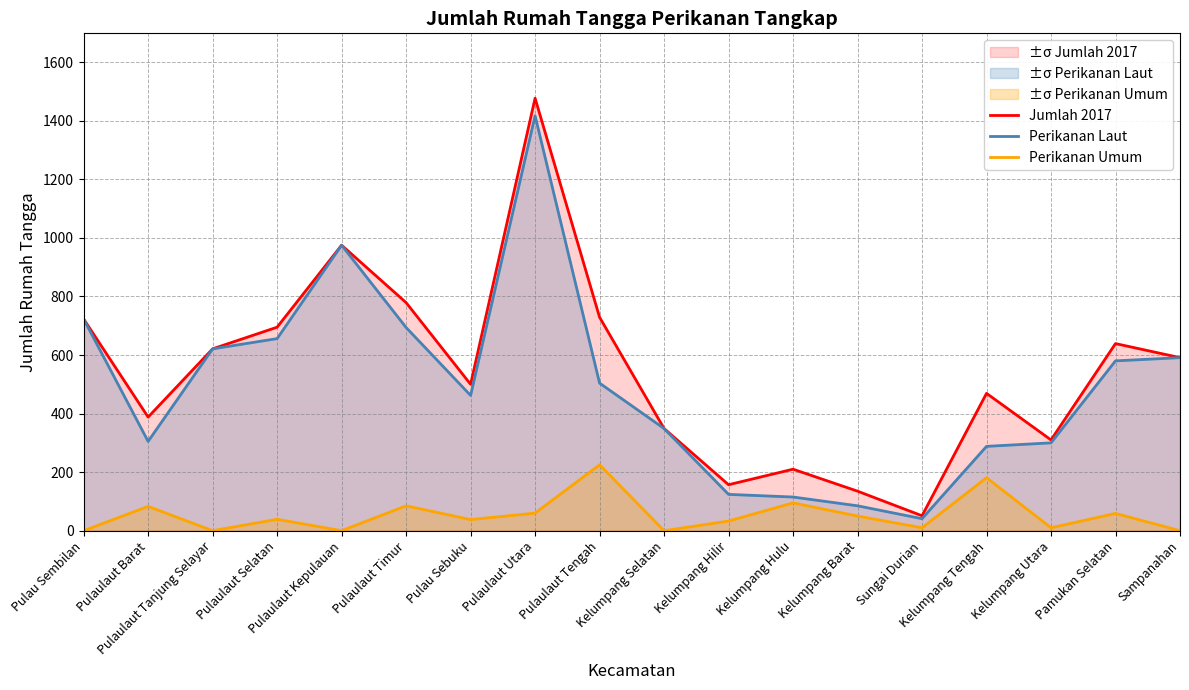

Between Pulaulaut Utara and Pulaulaut Tengah, which series saw the biggest shift?

Perikanan Laut